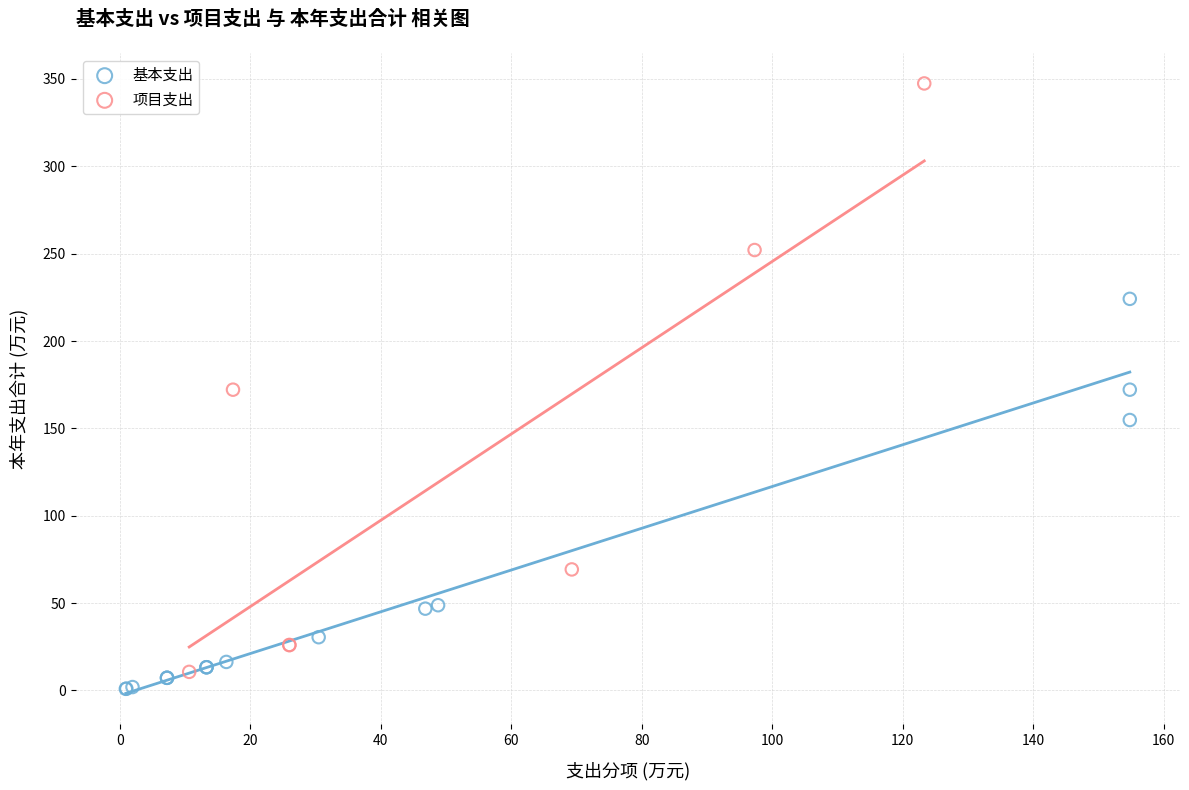

Which series reaches the maximum Y coordinate?

项目支出